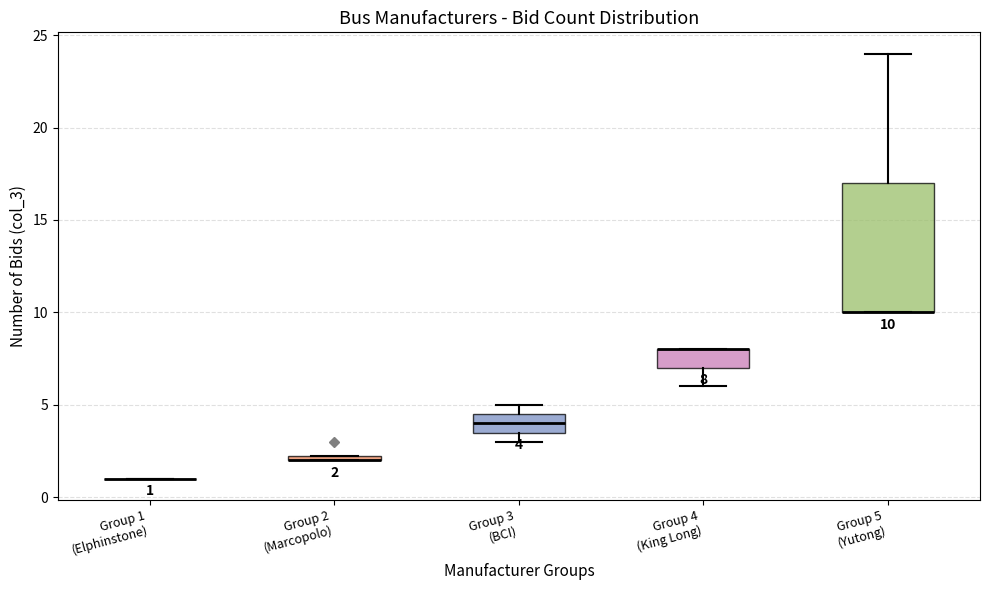

Which box is the tallest, from its lower edge to its upper edge?

Group 5 (Yutong)